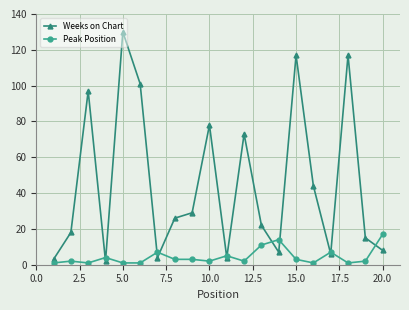

What is the difference between the second highest and minimum values in the Weeks on Chart series?

115